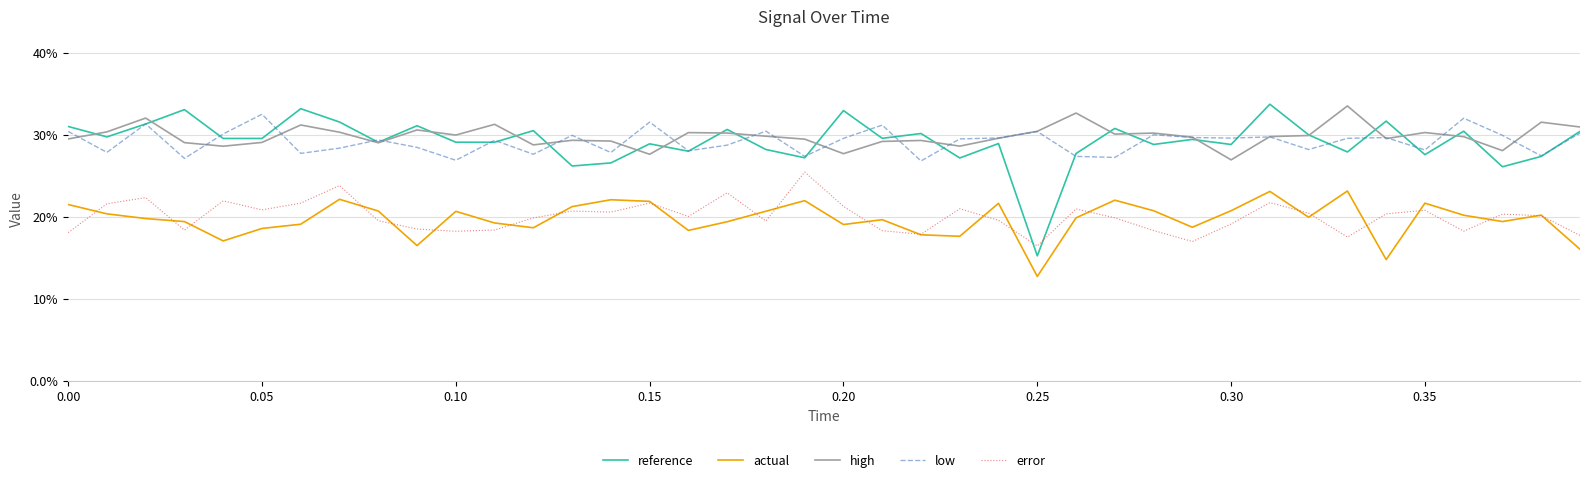

What is the maximum value for actual?

0.2